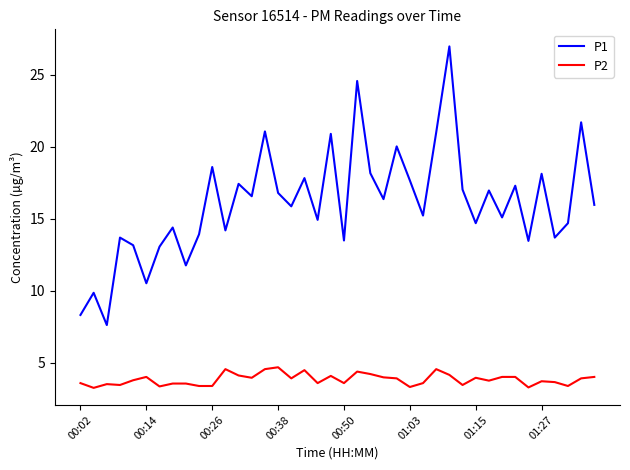

What is the difference between the maximum and minimum values in the P1 series?

19.3